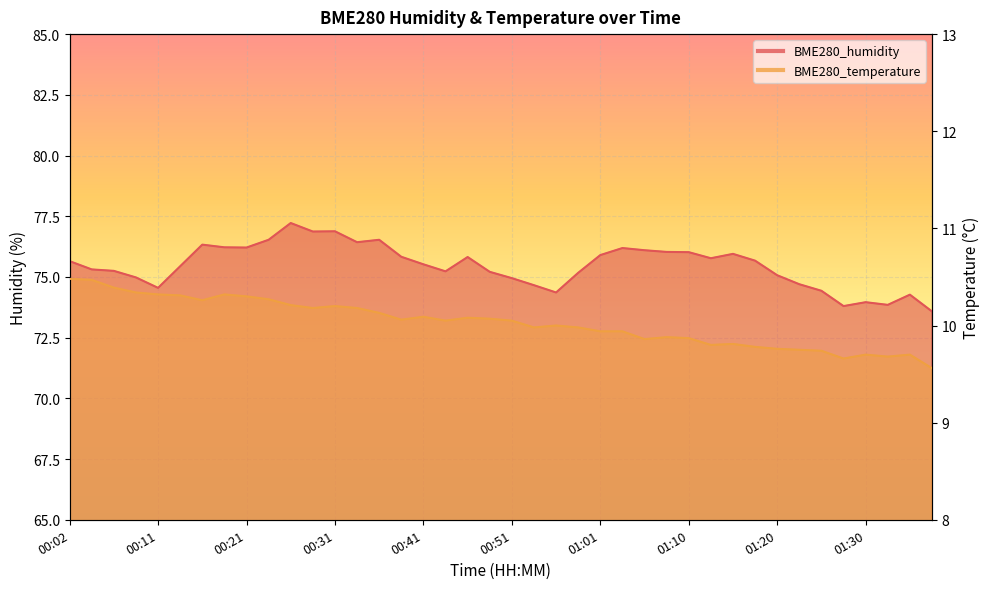

Is the value of BME280_humidity at 00:14 greater than the value of BME280_temperature at 00:48?

Yes